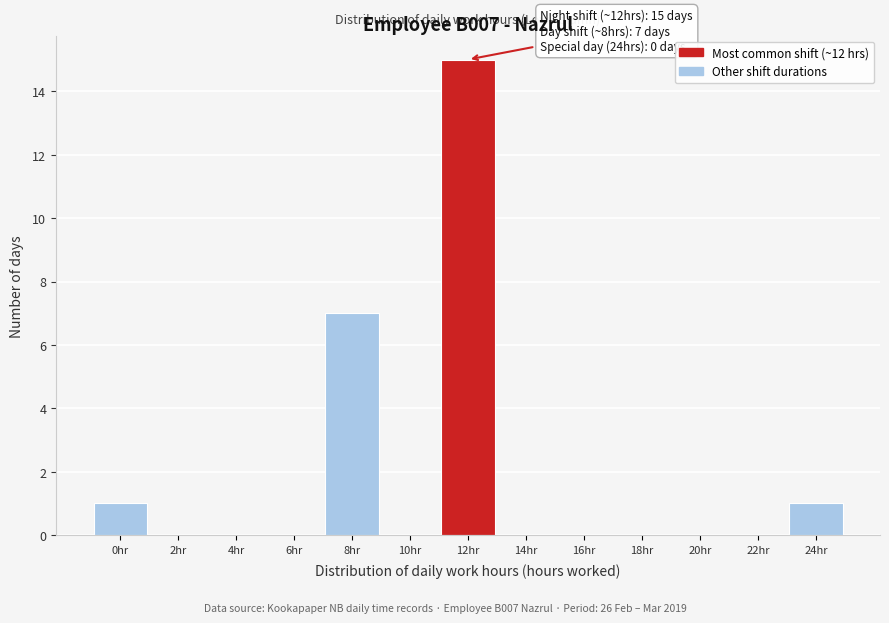

Reading left to right, transcribe all the data shown in this chart.

0hr=1	2hr=0	4hr=0	6hr=0	8hr=7	10hr=0	12hr=15	14hr=0	16hr=0	18hr=0	20hr=0	22hr=0	24hr=1